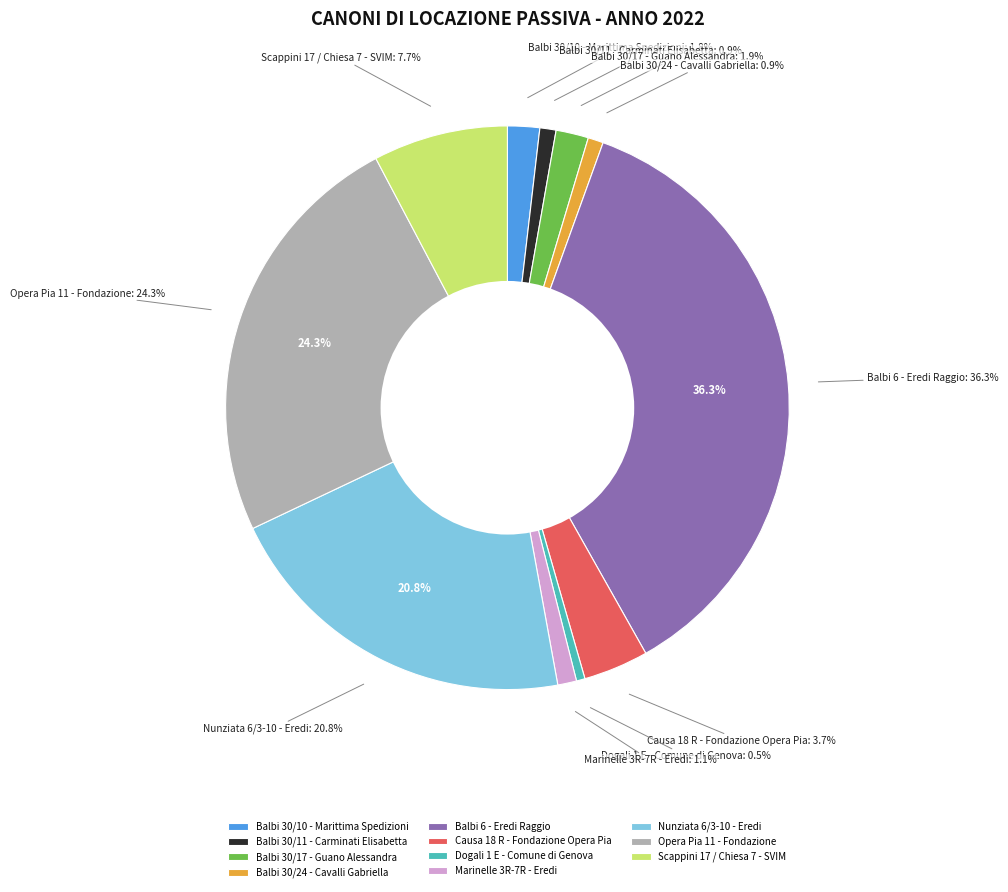

What percentage is the Balbi 30/17 - Guano Alessandra slice, to the nearest percent?

2%